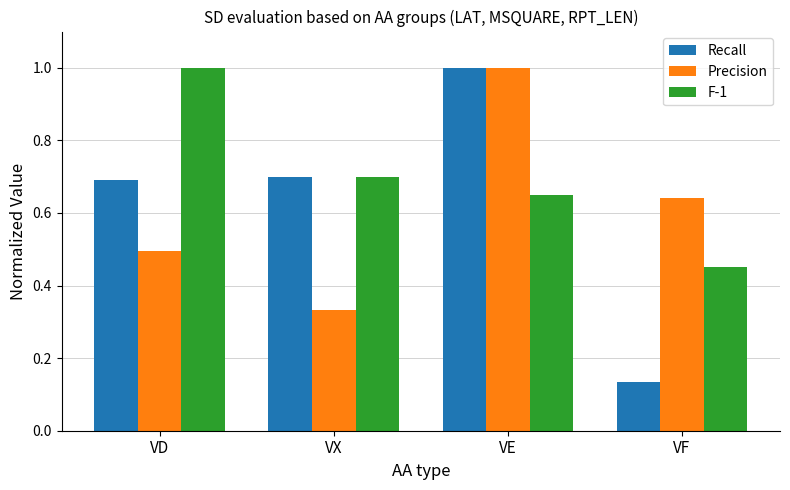

Which label corresponds to the smallest value in the chart?

VF